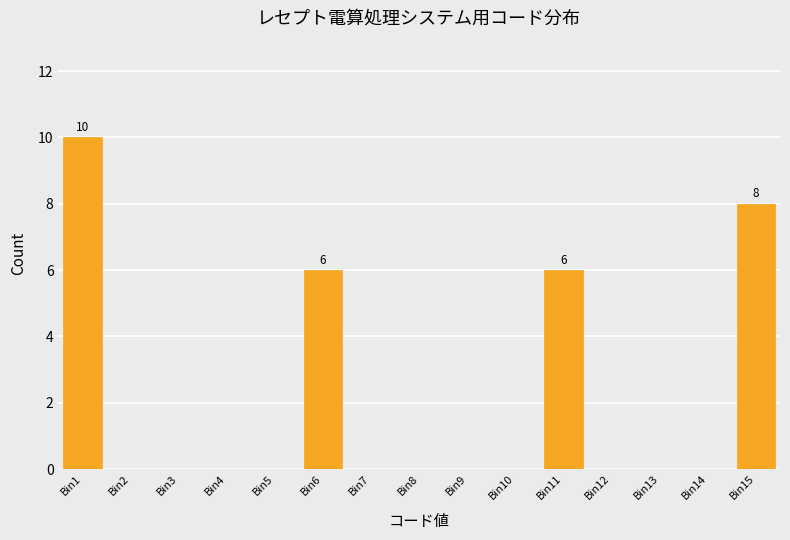

Reading left to right, list all the values displayed in this chart.

Bin1=10	Bin2=0	Bin3=0	Bin4=0	Bin5=0	Bin6=6	Bin7=0	Bin8=0	Bin9=0	Bin10=0	Bin11=6	Bin12=0	Bin13=0	Bin14=0	Bin15=8